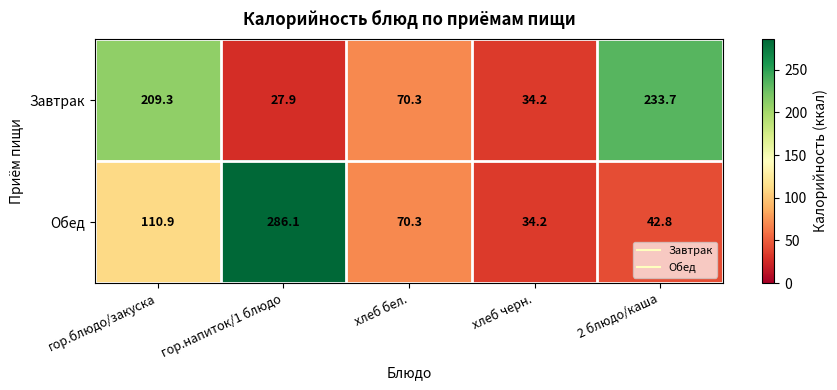

Is it true that Обед equals 286.1 at гор.напиток/1 блюдо?

True